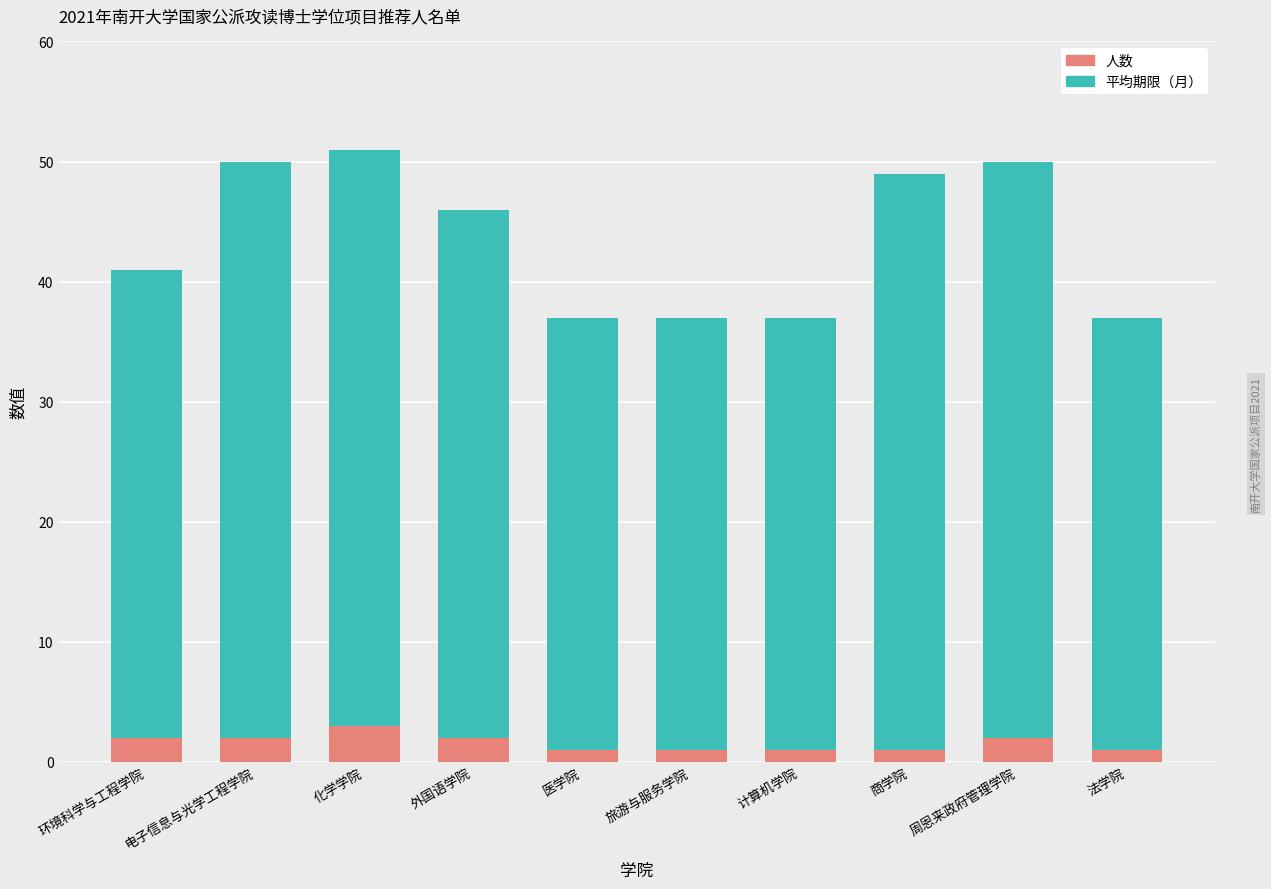

What is the average value of the 人数 series?

2